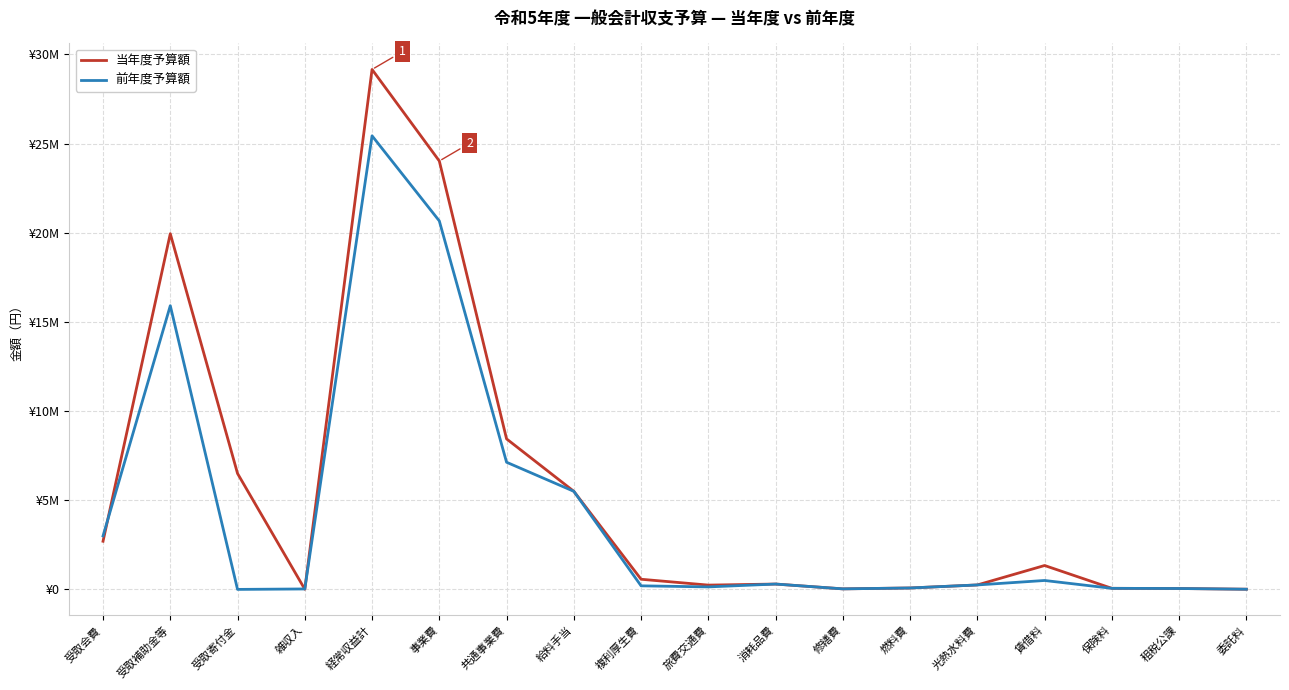

True or false: 当年度予算額 has a value of 171626 at 複利厚生費.

False